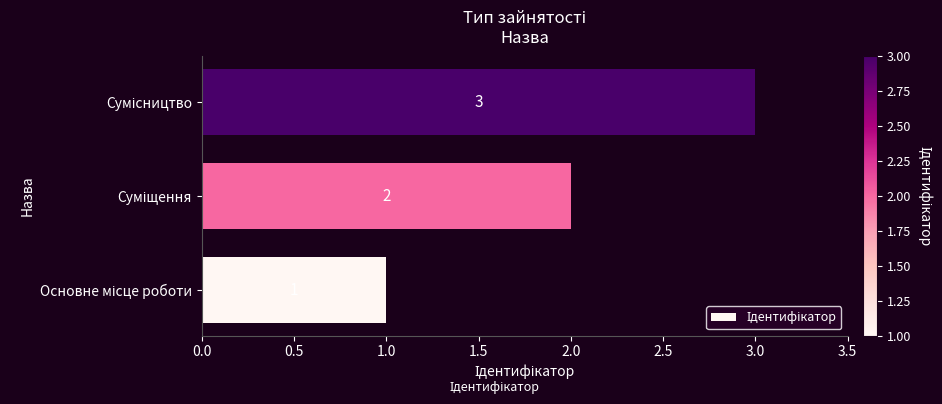

What is the sum of all values?

6